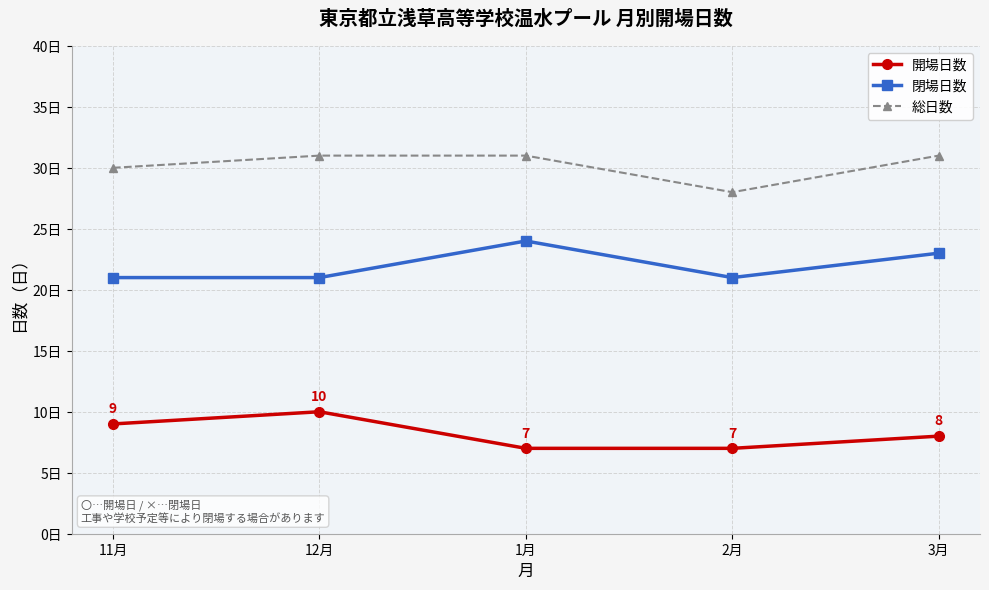

At how many categories does at least one series exceed 18?

5